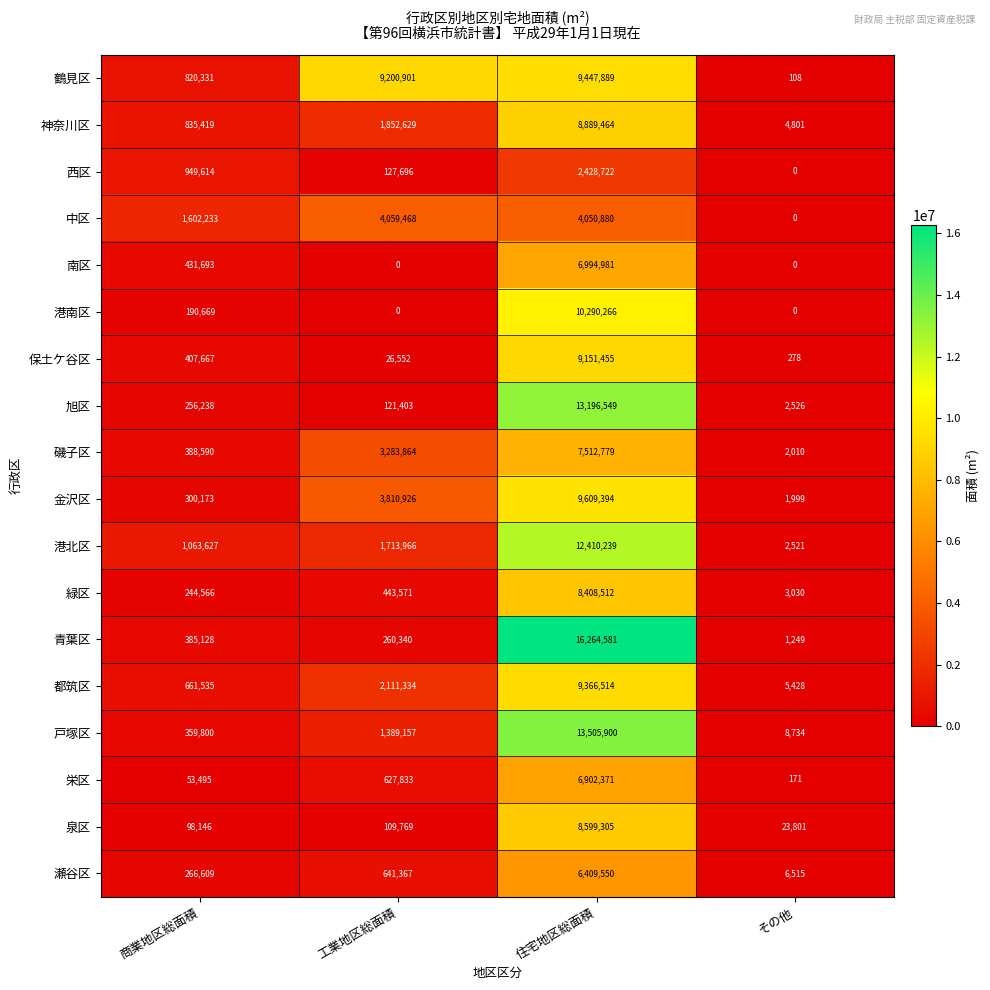

How many data points in 南区 are less than 431693?

2